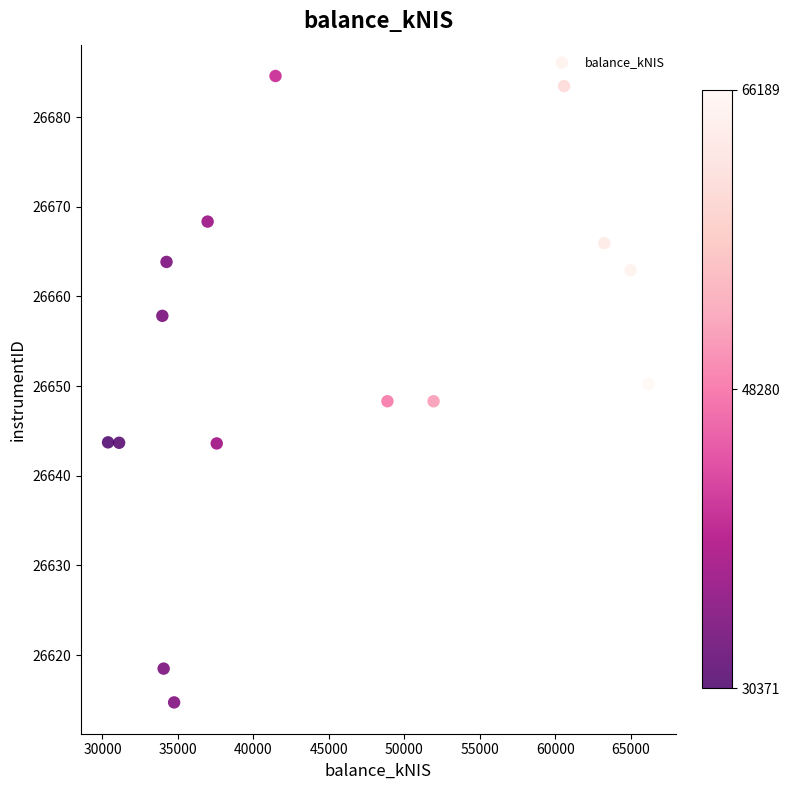

What is the range of X values (max minus min)?

35817.9